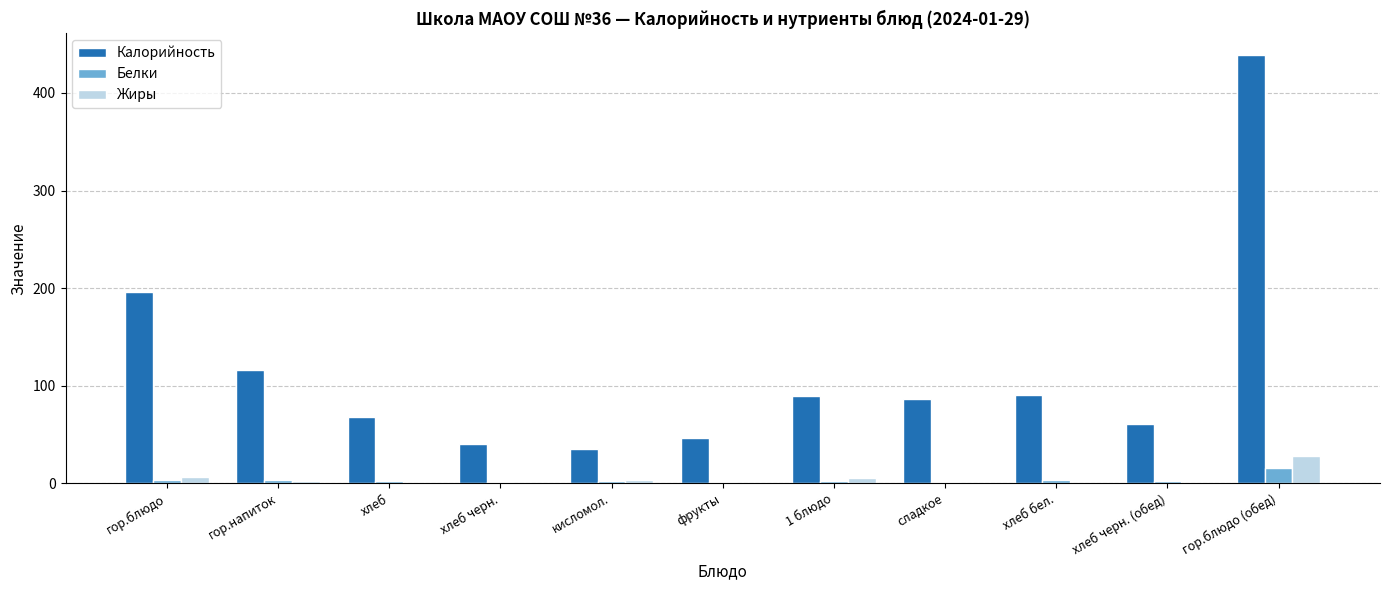

At which category does the chart reach its peak across all series?

гор.блюдо (обед)